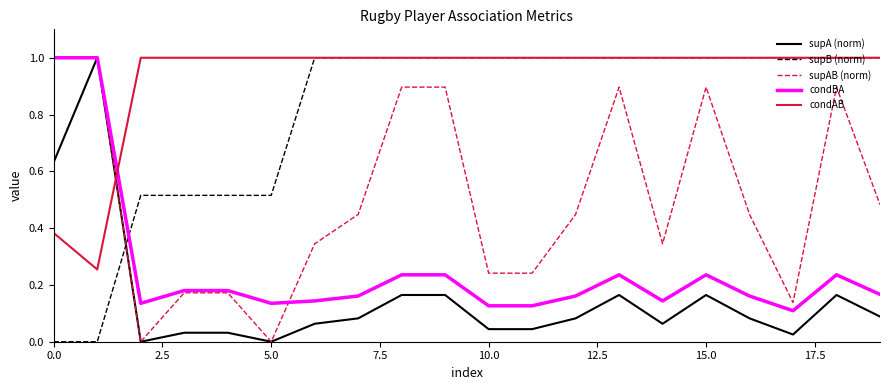

What is the highest value of the condAB series?

1.0